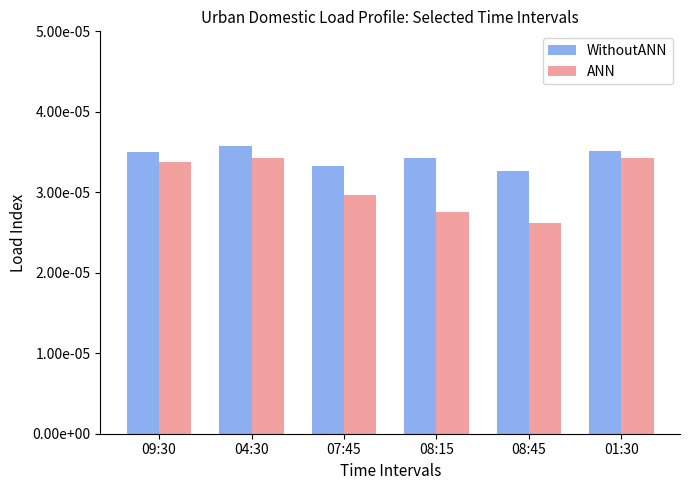

Which label corresponds to the largest value in the chart?

04:30